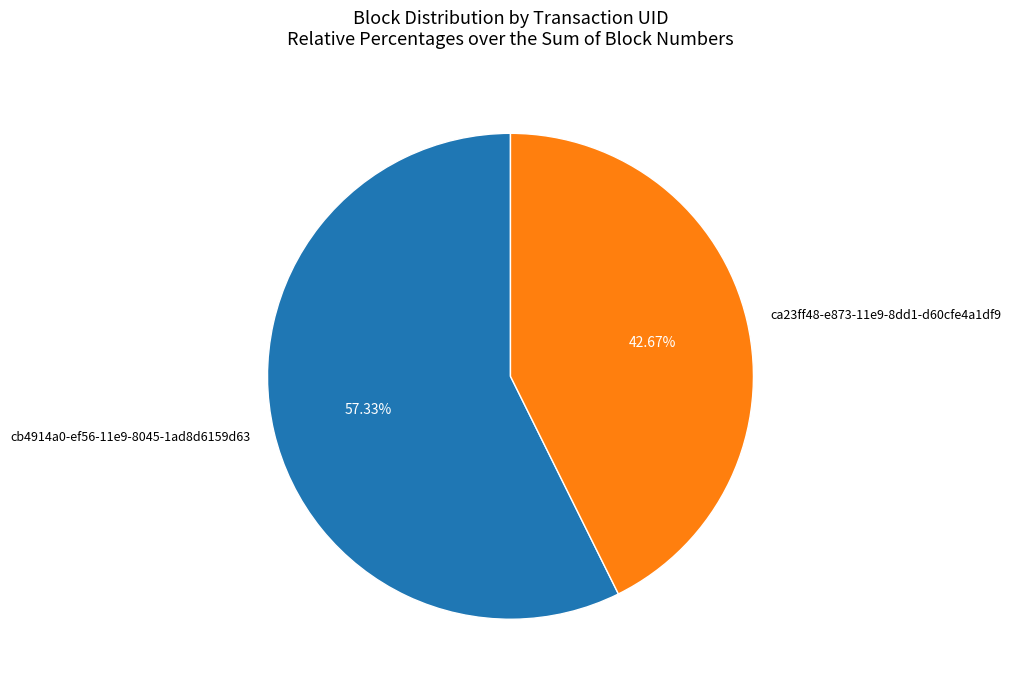

To the nearest percent, what percentage of the pie is ca23ff48-e873-11e9-8dd1-d60cfe4a1df9?

43%